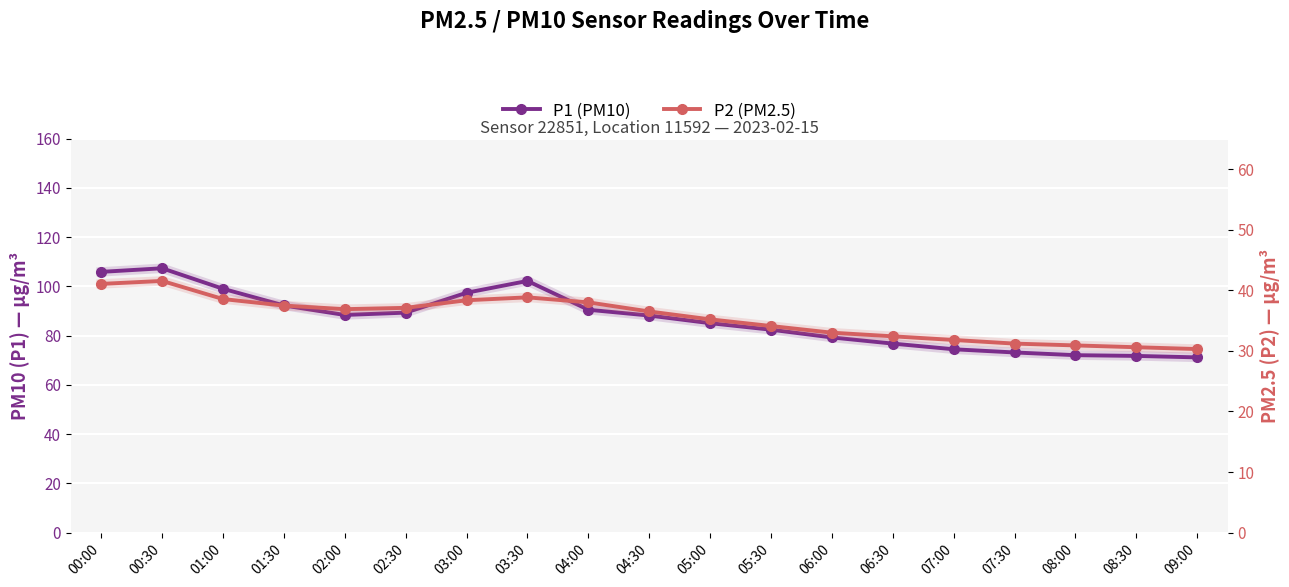

True or false: P1 (PM10) and P2 (PM2.5) intersect in this chart.

False